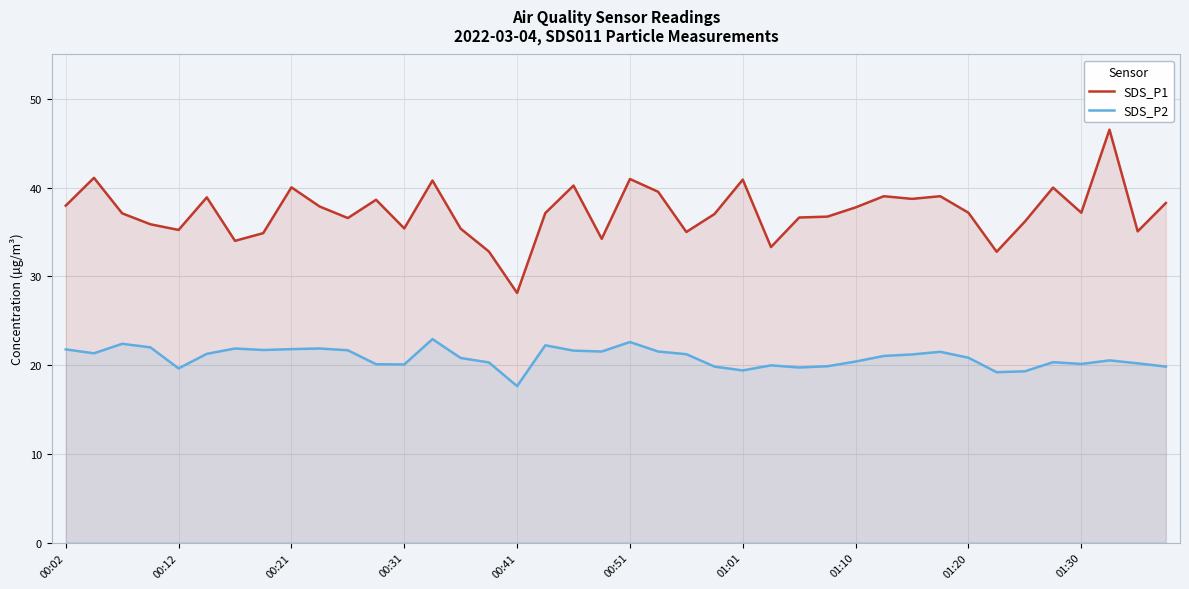

What is the maximum value for SDS_P2?

22.9